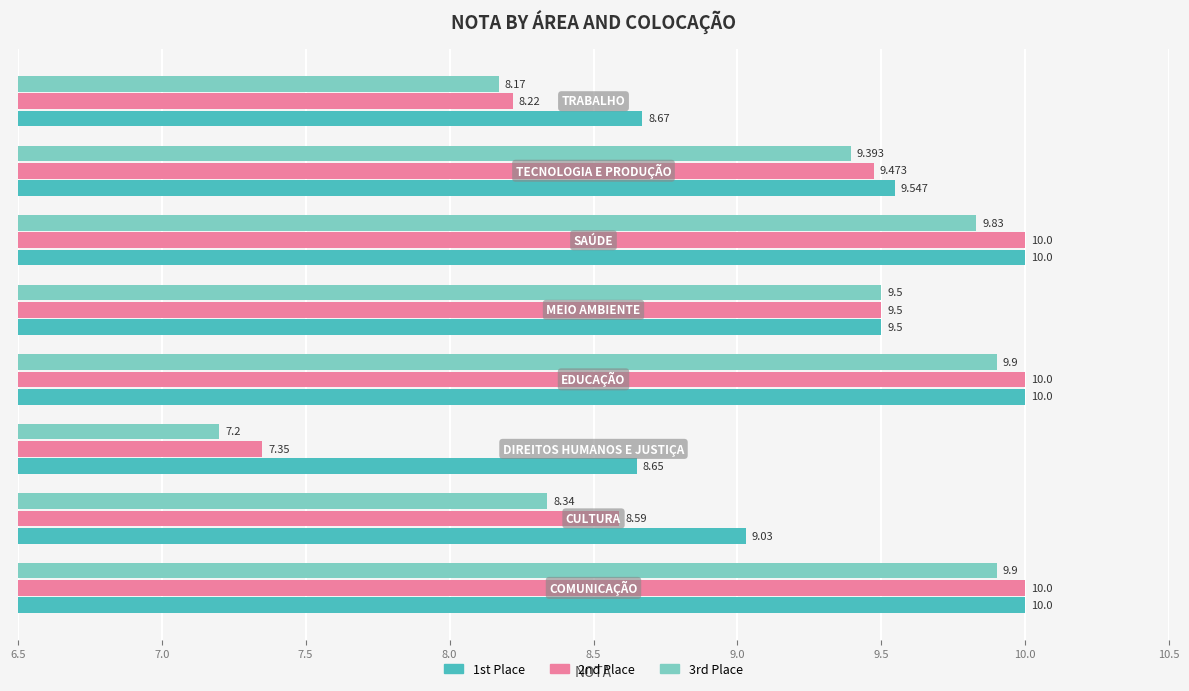

How many data points in 3rd Place are less than 9?

3